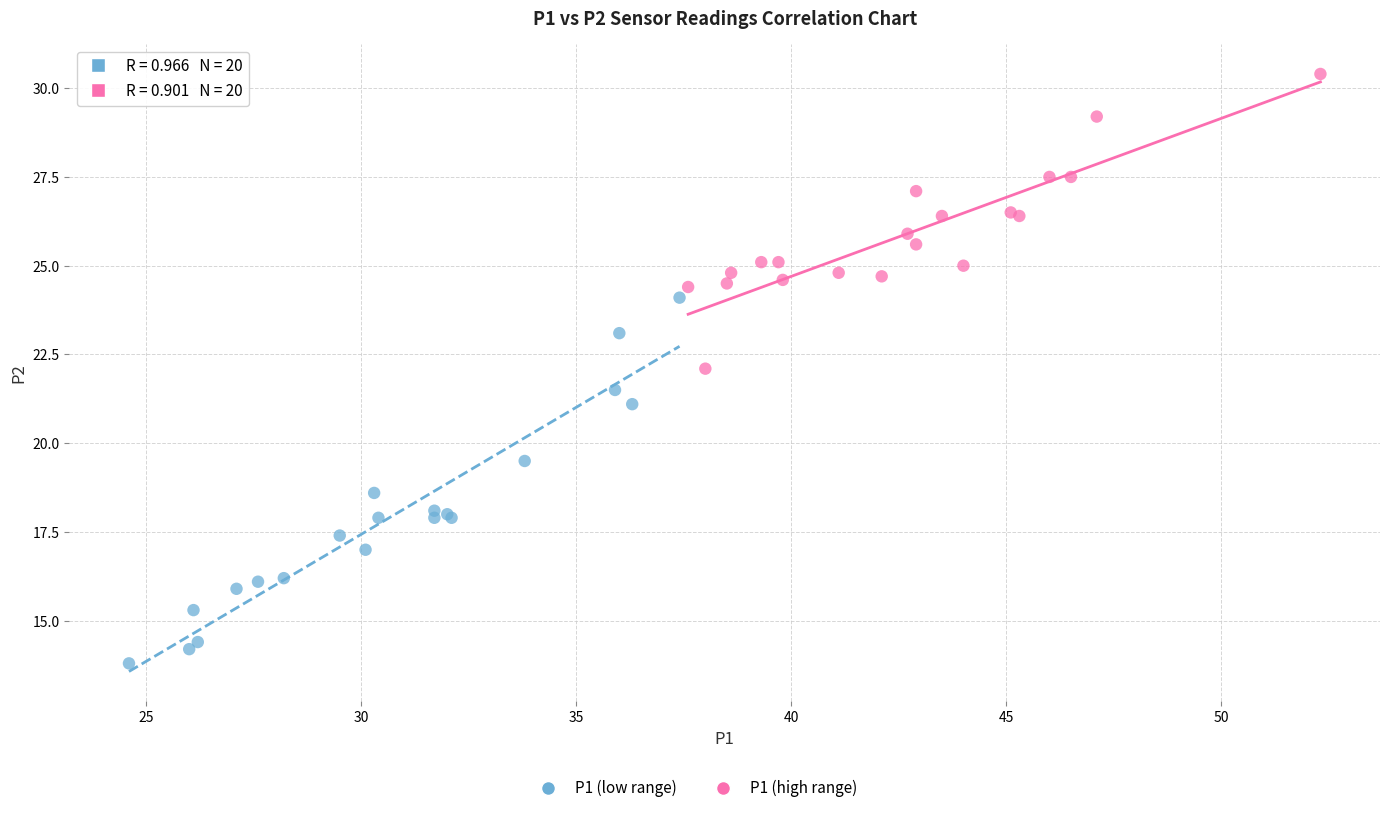

Which series contains the lowest Y value?

P1 (low range)